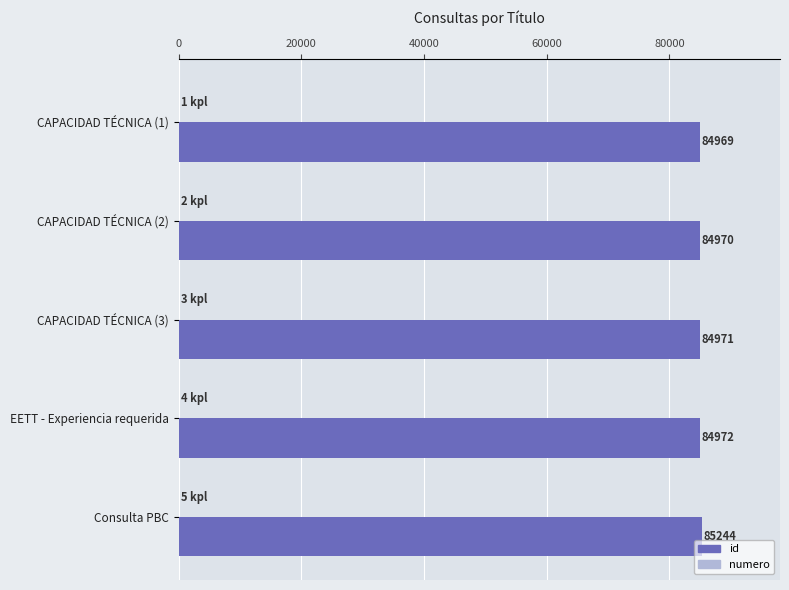

Is it true that id equals 114251 at CAPACIDAD TÉCNICA (1)?

False